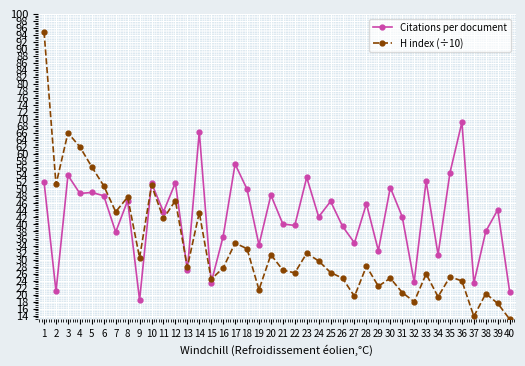

True or false: Citations per document has more than 0 points higher than both neighbors.

True